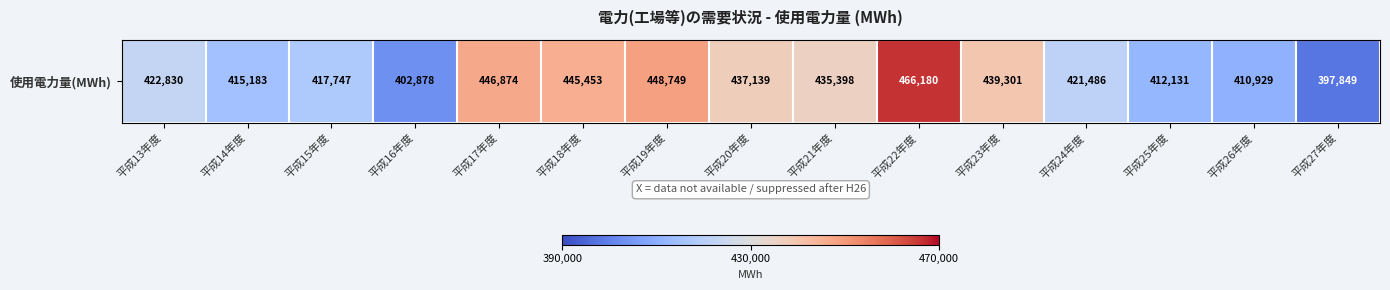

At which label is the value closest to 432014?

平成21年度